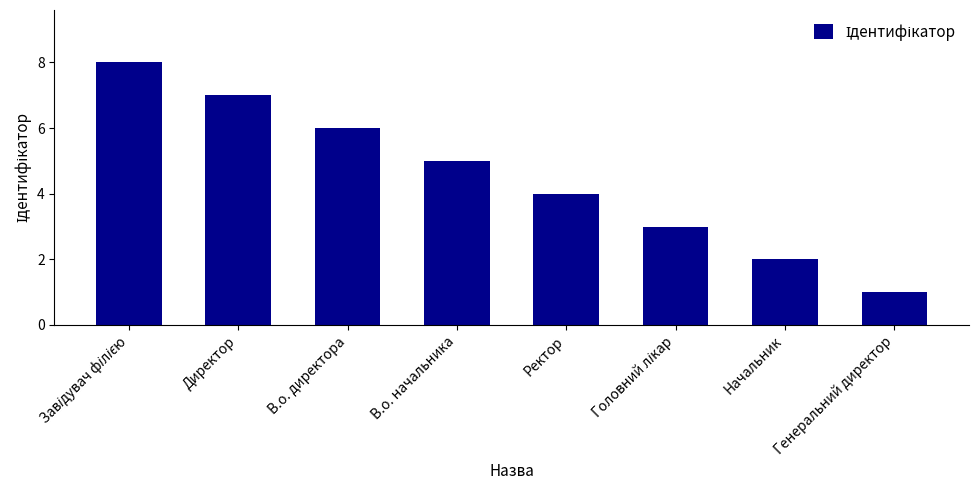

Does the chart contain any negative values?

No